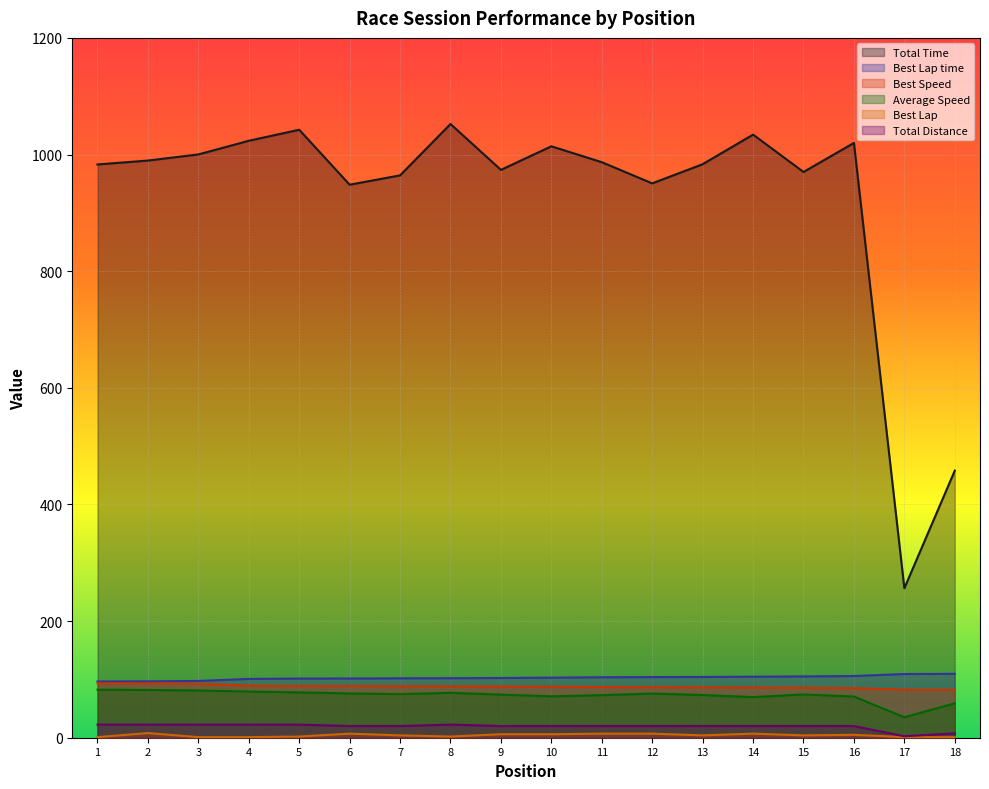

What are all the series names shown in the legend?

Total Time, Best Lap time, Best Speed, Average Speed, Best Lap, Total Distance